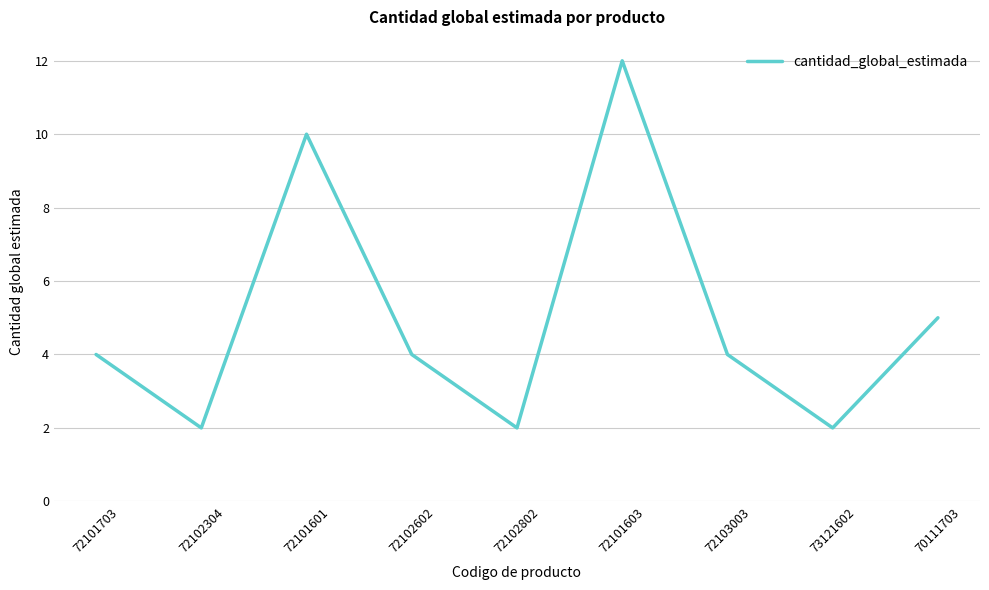

What is the approximate value at 72101703, to the nearest 5?

5